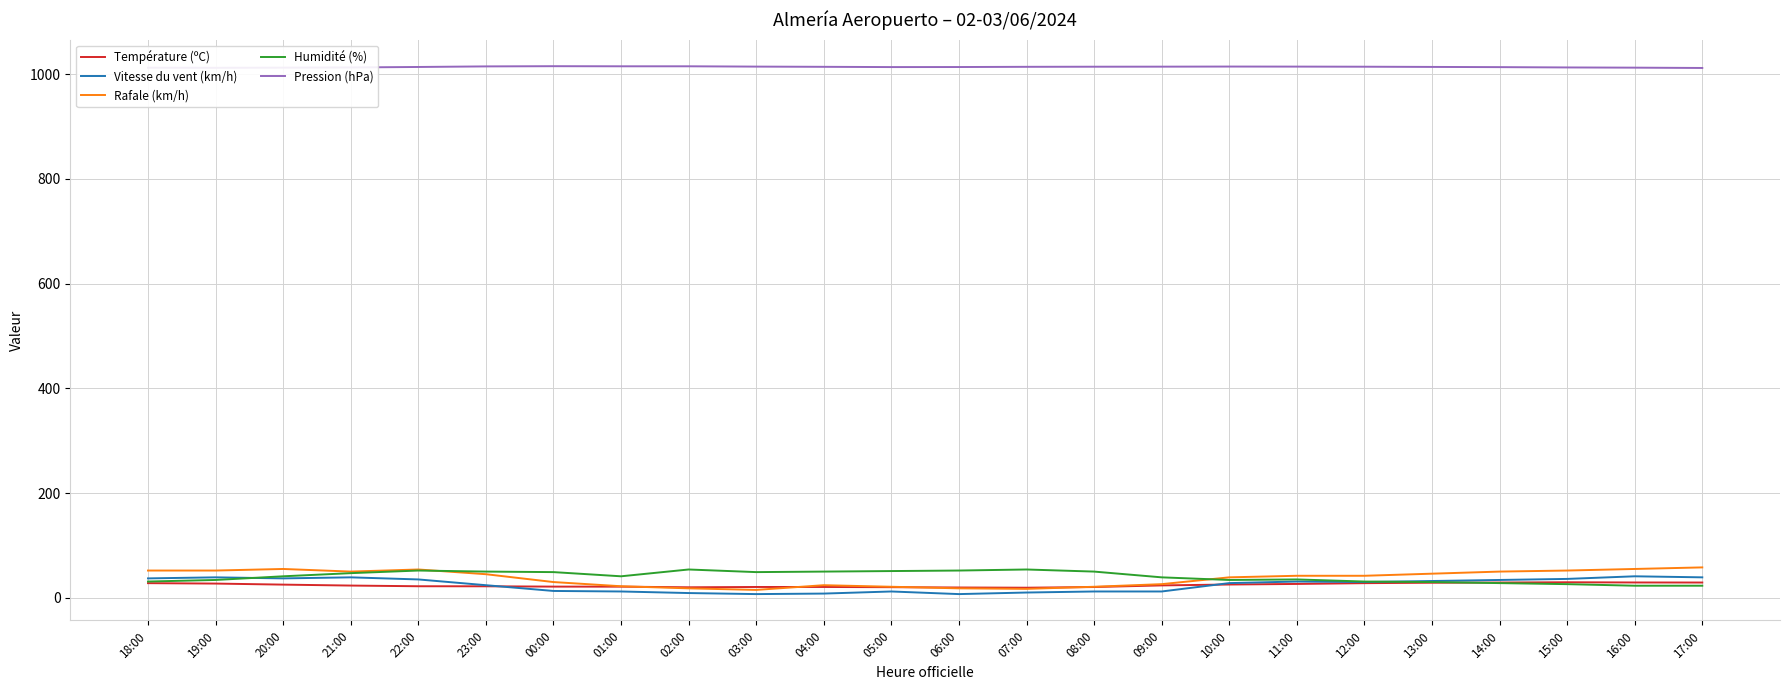

Which series changed the most between 22:00 and 07:00?

Rafale (km/h)